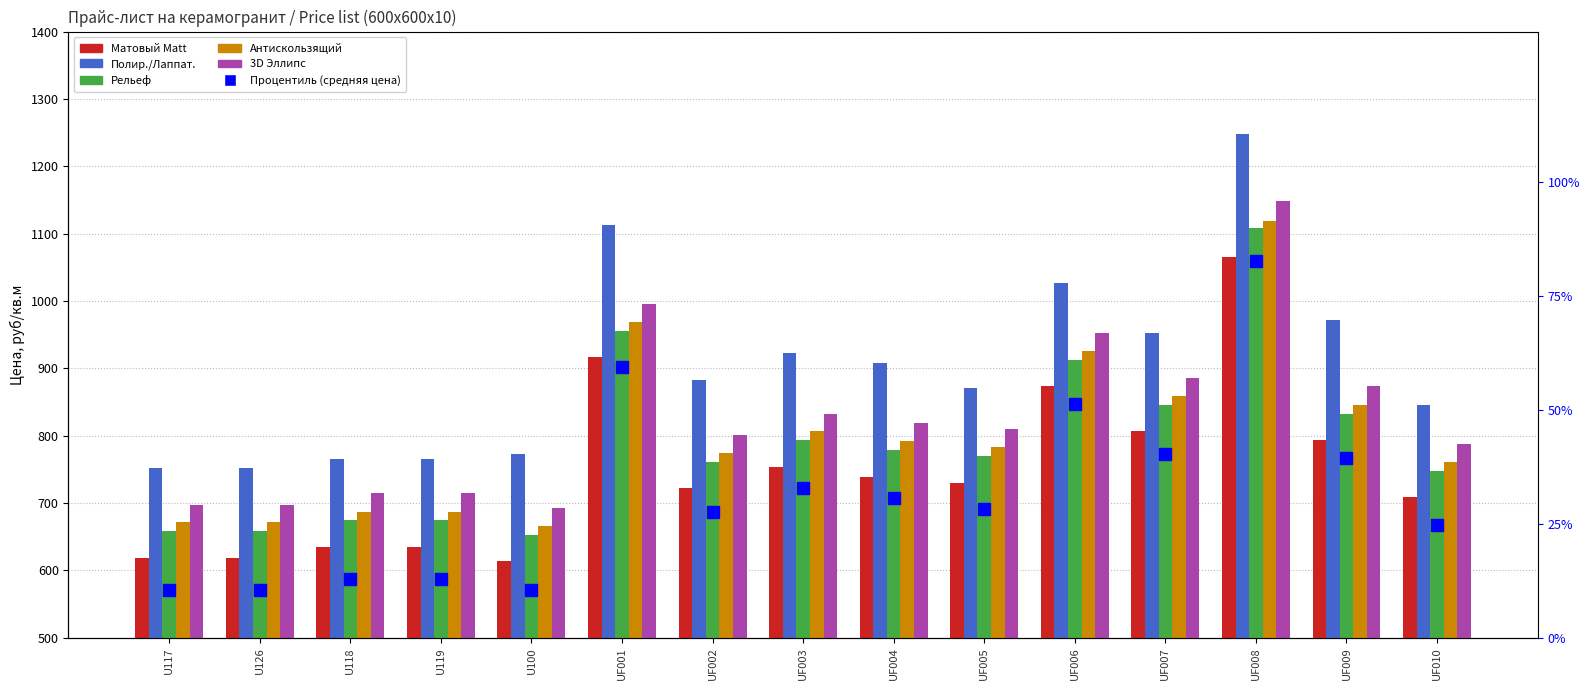

How many categories are shown in the chart?

15